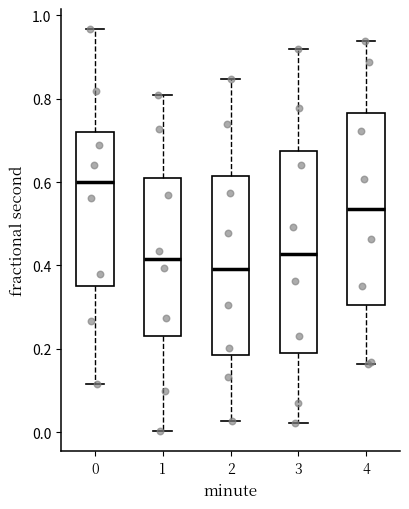

Which box's median line is the lowest?

2